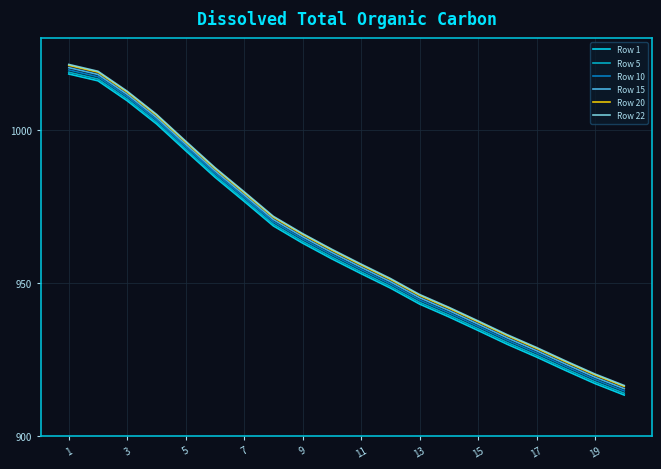

True or false: Row 5 and Row 20 cross at least once.

False